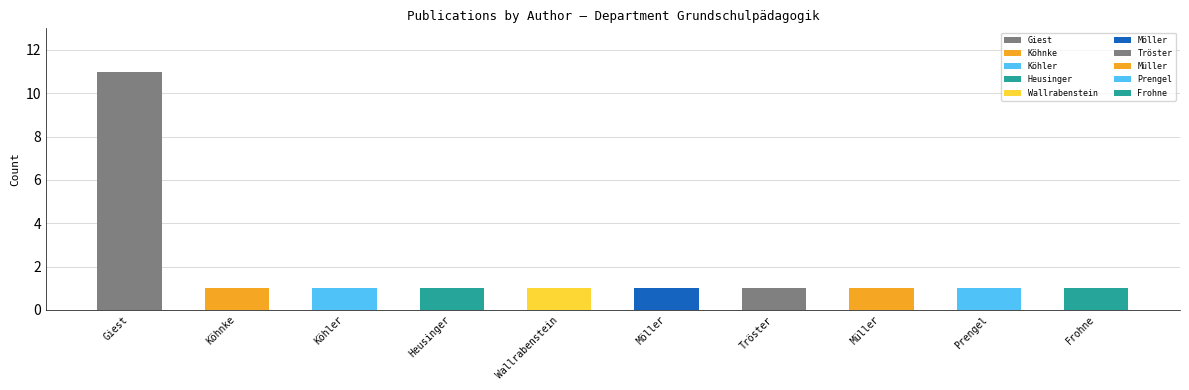

Count the values in the range 1 to 2.

9